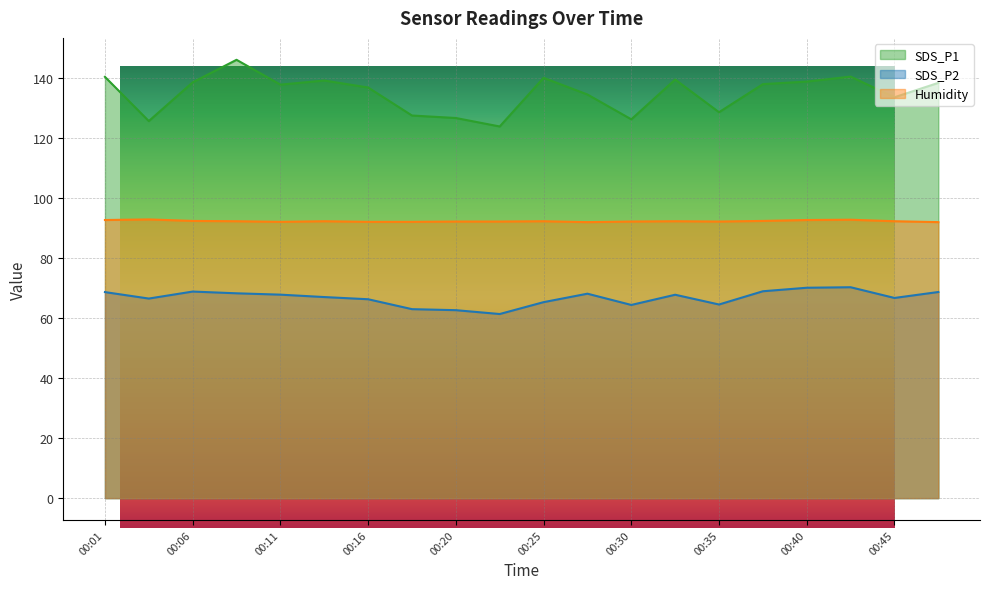

True or false: Humidity has more than 2 interior local peaks.

True